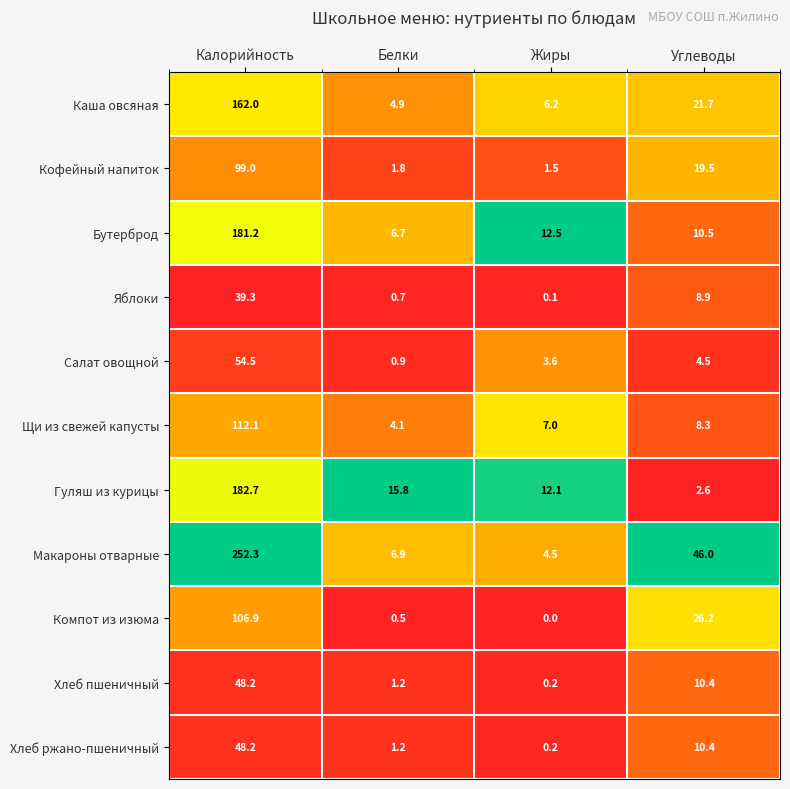

True or false: Щи из свежей капусты has a value of 12.3 at Жиры.

False